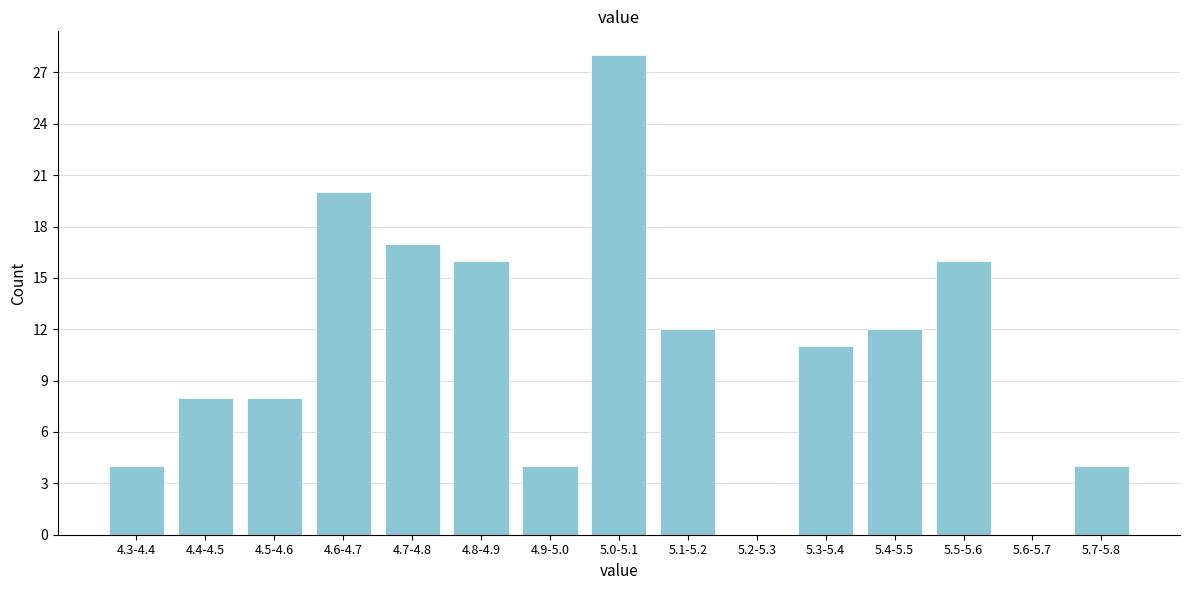

Reading left to right, what are all the values shown in this chart?

4.3-4.4=4	4.4-4.5=8	4.5-4.6=8	4.6-4.7=20	4.7-4.8=17	4.8-4.9=16	4.9-5.0=4	5.0-5.1=28	5.1-5.2=12	5.2-5.3=0	5.3-5.4=11	5.4-5.5=12	5.5-5.6=16	5.6-5.7=0	5.7-5.8=4